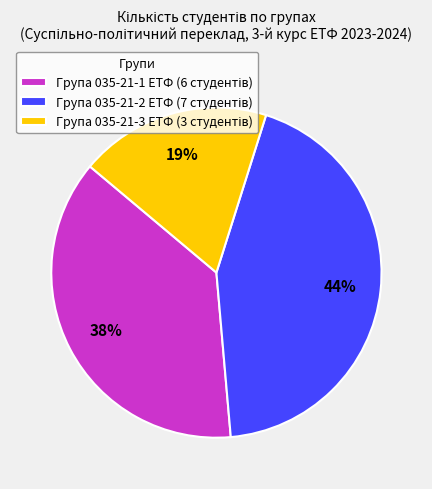

To the nearest percent, what is the difference between the largest and smallest slice percentages?

25%